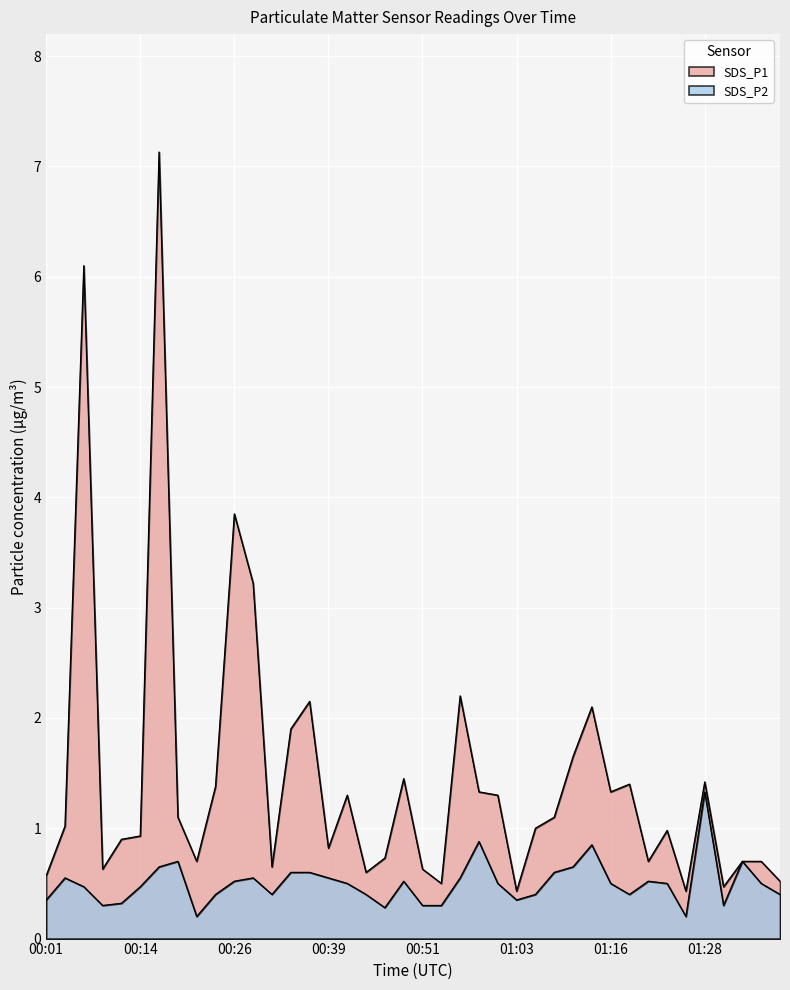

Which series changed the most between 00:01 and 01:23?

SDS_P1